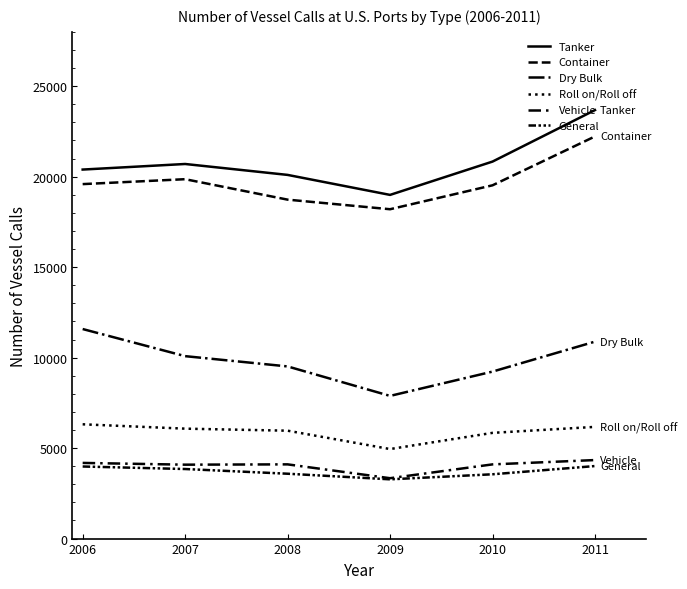

What is the average value of the Dry Bulk series?

9861